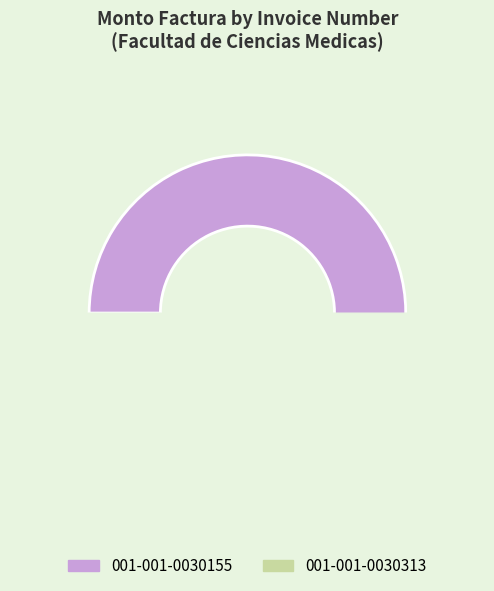

To the nearest percent, what is the combined percentage of 001-001-0030155 and 001-001-0030313?

100%